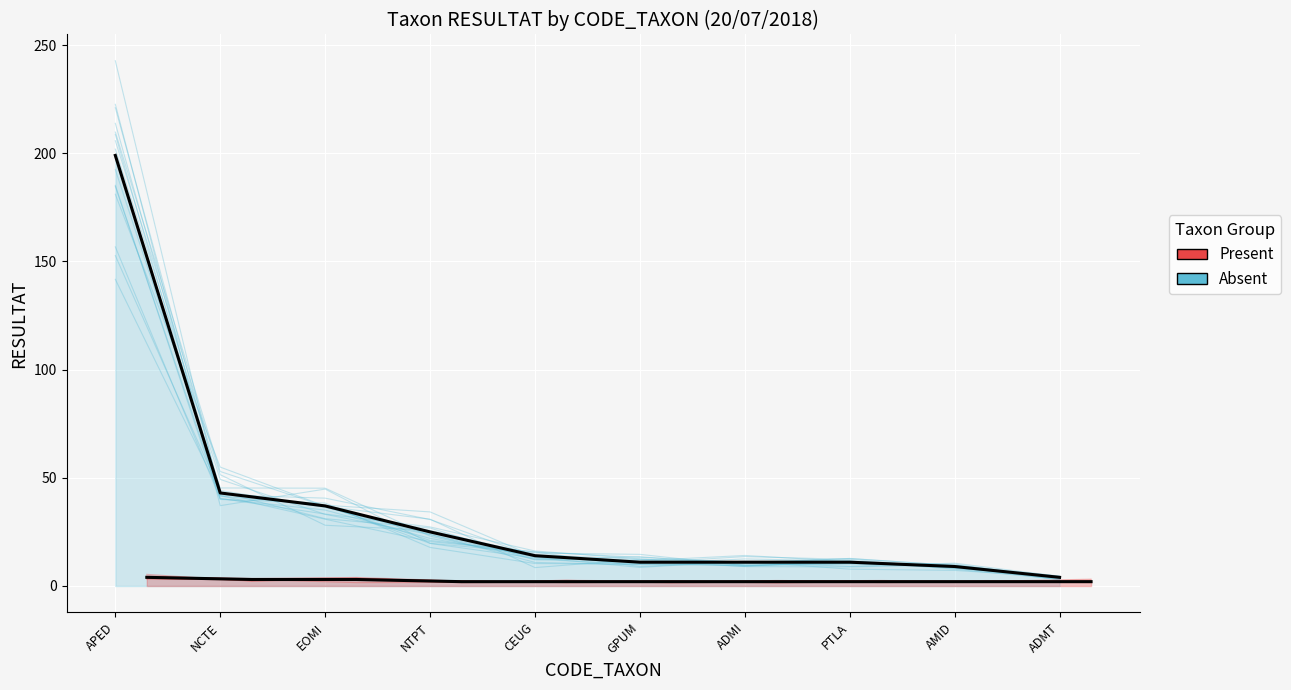

How many data points in Present are above 2?

8